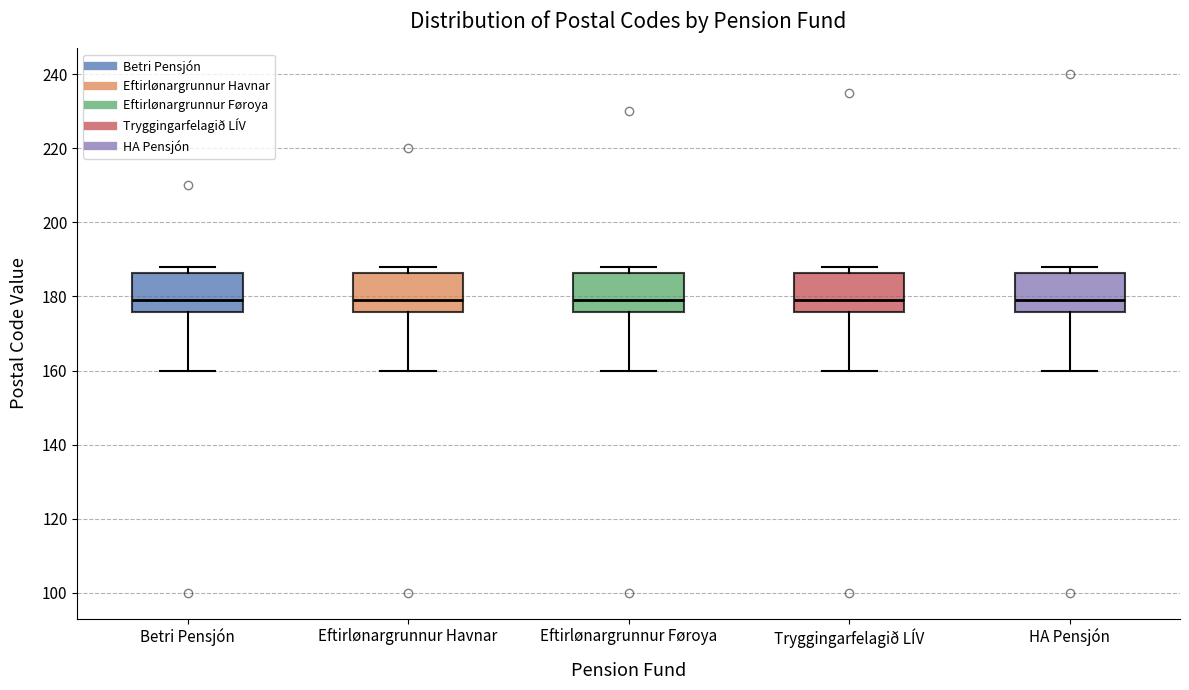

Reading left to right, transcribe this box plot: for each box, give where its median line is, the range the box spans, and where its two whiskers end, as read against the y-axis. The values are not printed on the chart, so give them approximately, as read against the axis.

Betri Pensjón: median 180, box 176 to 186, whiskers 160 to 188
Eftirlønargrunnur Havnar: median 180, box 176 to 186, whiskers 160 to 188
Eftirlønargrunnur Føroya: median 180, box 176 to 186, whiskers 160 to 188
Tryggingarfelagið LÍV: median 180, box 176 to 186, whiskers 160 to 188
HA Pensjón: median 180, box 176 to 186, whiskers 160 to 188